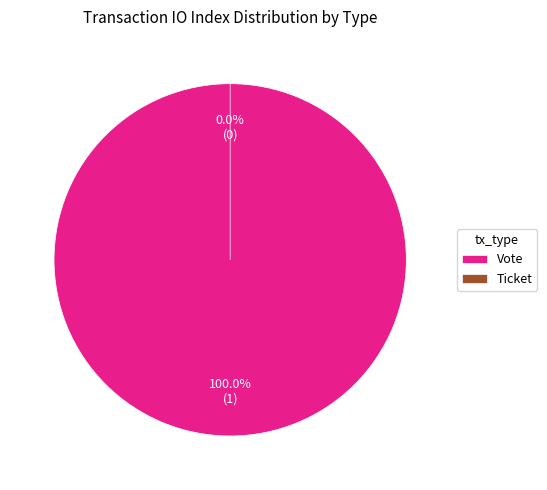

What is the change in value from Vote to Ticket?

-1